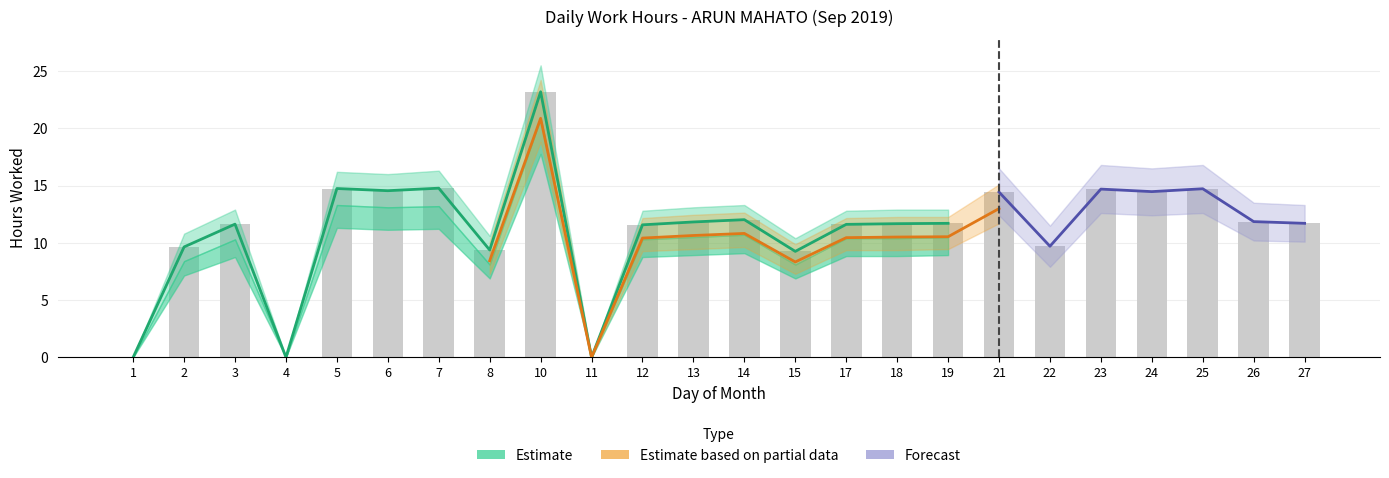

At which category does the chart reach its minimum across all series?

1